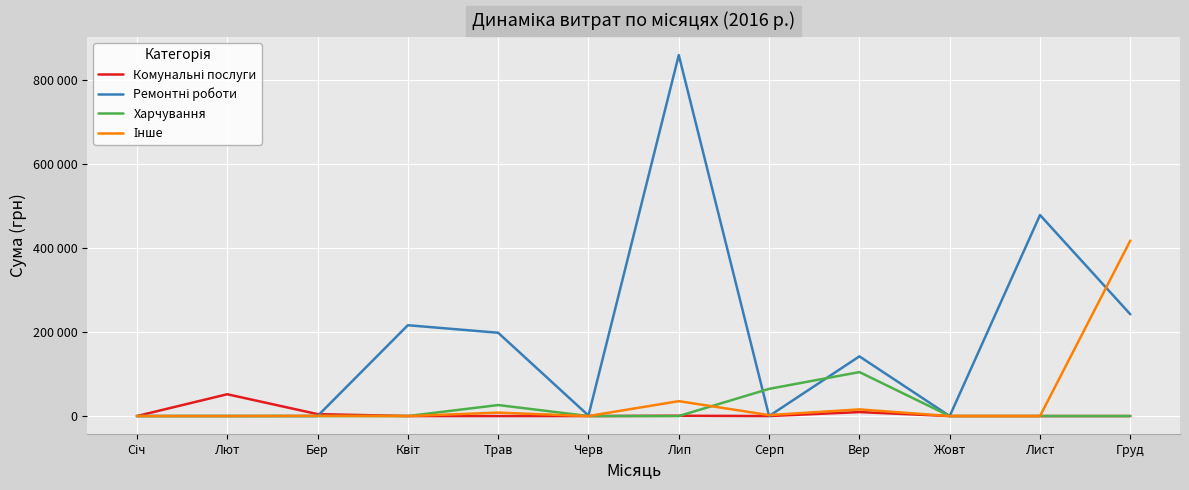

The Комунальні послуги series shows 29643.6 at Серп. True or false?

False